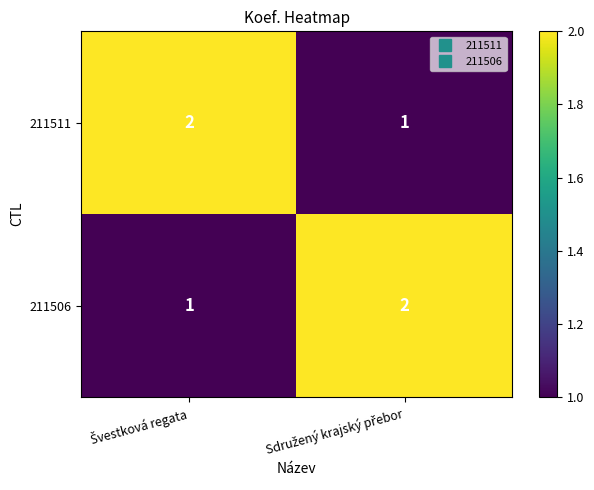

Reading left to right, extract all data points from this chart.

211511: 2	1
211506: 1	2